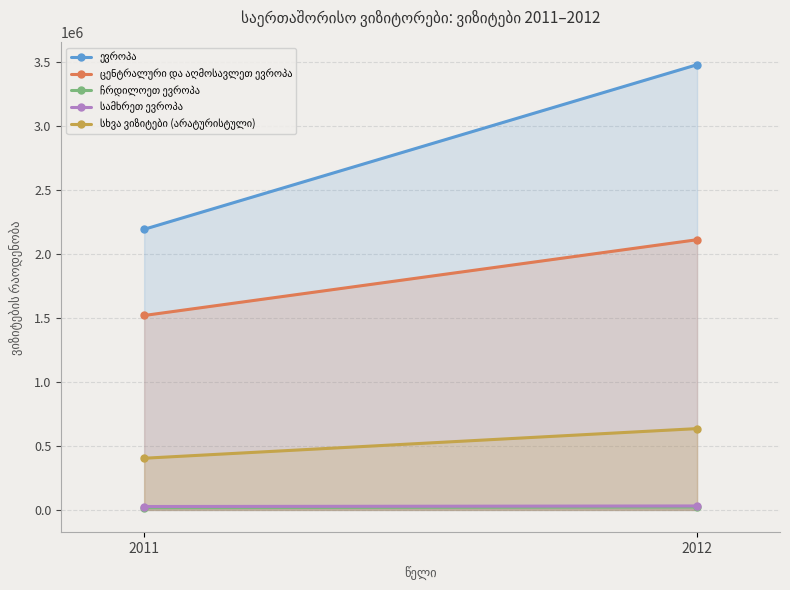

Reading right to left, what are all the values shown in this chart?

ევროპა: 2012=3479541	2011=2193086
ცენტრალური და აღმოსავლეთ ევროპა: 2012=2111715	2011=1519484
ჩრდილოეთ ევროპა: 2012=22204	2011=17749
სამხრეთ ევროპა: 2012=30918	2011=26492
სხვა ვიზიტები (არატურისტული): 2012=635472	2011=403830